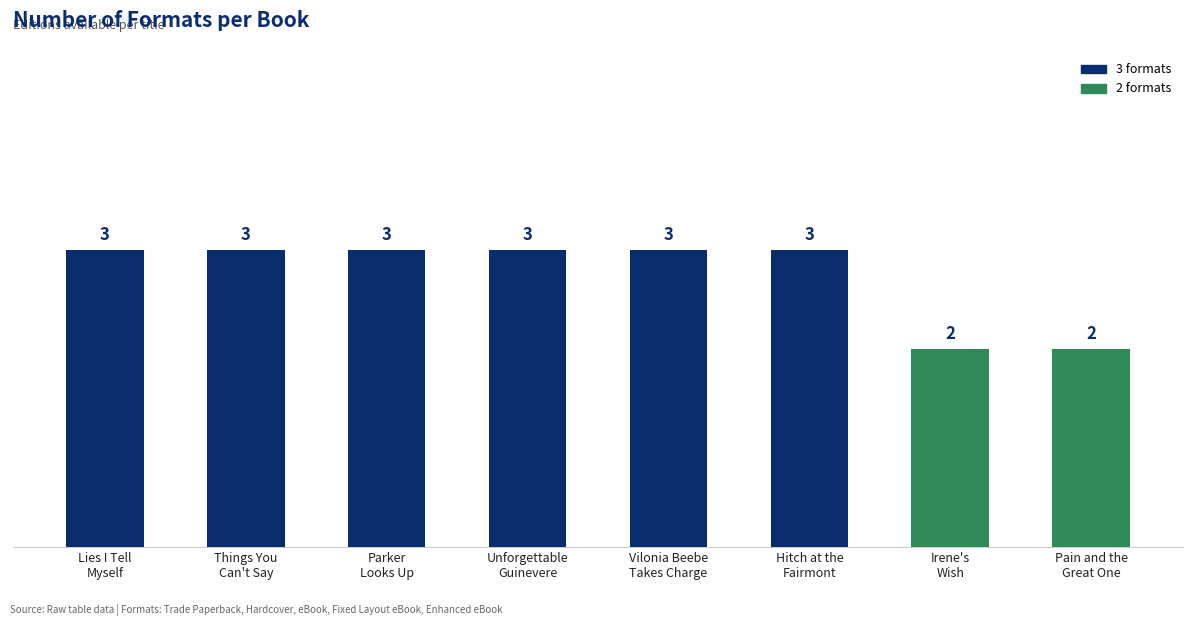

Count the values in the range 3 to 4.

6